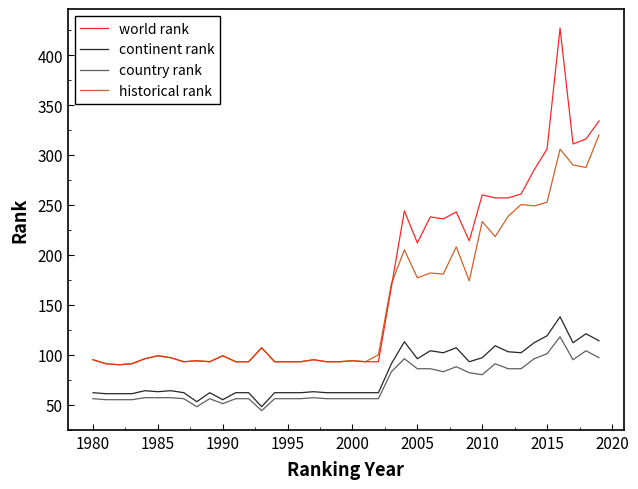

What is the maximum value shown in the chart?

427.0